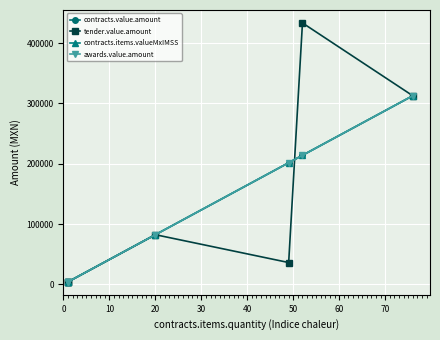

What are all the series names shown in the legend?

contracts.value.amount, tender.value.amount, contracts.items.valueMxIMSS, awards.value.amount